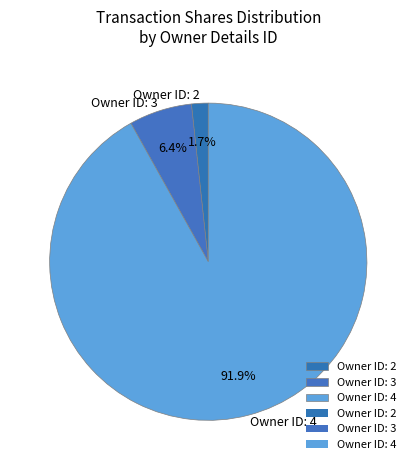

Which slice represents more than half of the pie?

Owner ID: 4